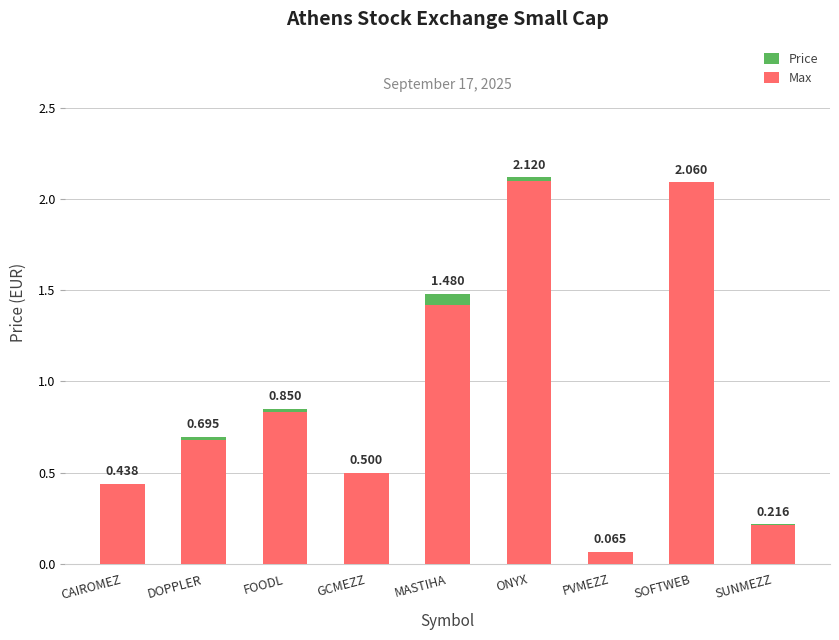

What is the sum of all Price values?

8.3